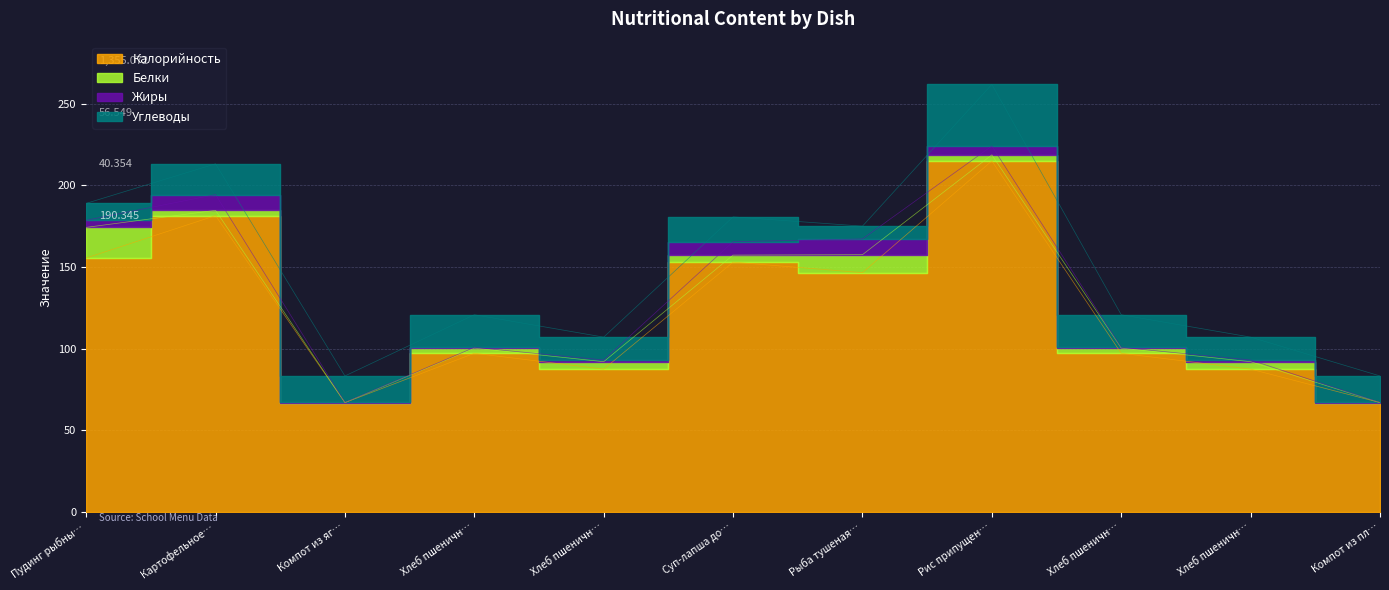

Between Хлеб пшенично-ржаной (завтрак) and Суп-лапша домашняя, which is larger?

Суп-лапша домашняя